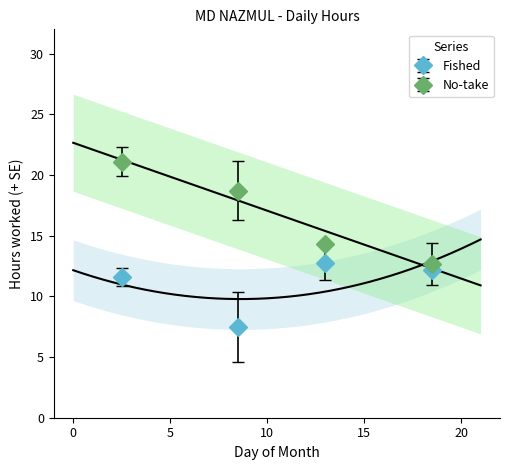

True or false: Fished and No-take intersect in this chart.

False